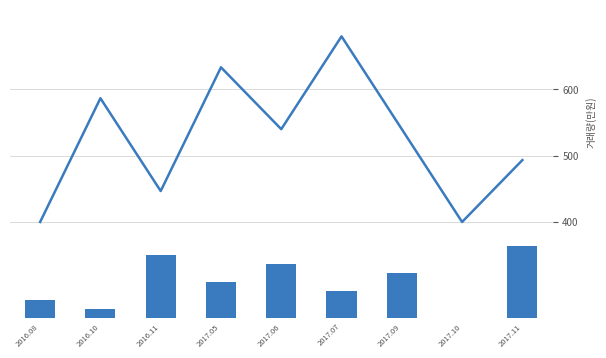

How many groups of bars are there?

9